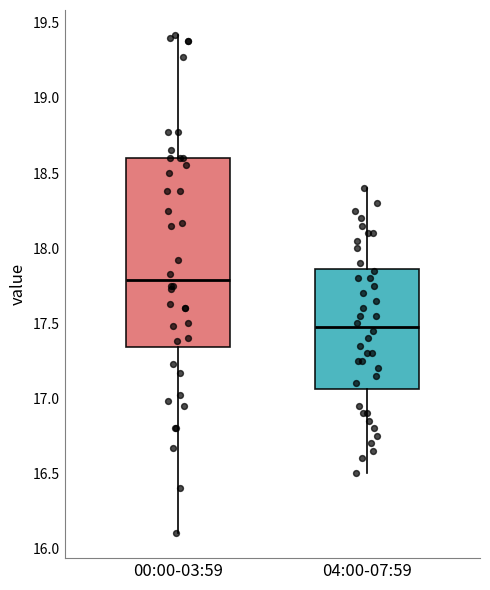

Where does the median line of the box for 04:00-07:59 sit on the y-axis? The values are not printed on the chart, so give them approximately, as read against the axis.

17.50